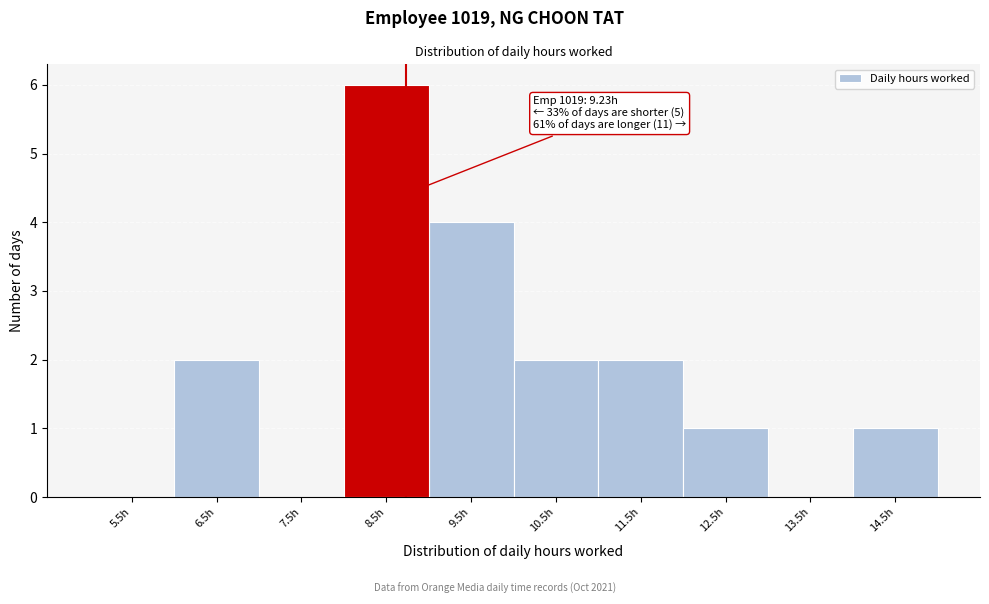

Reading left to right, transcribe all the data shown in this chart.

5.5h=0	6.5h=2	7.5h=0	8.5h=6	9.5h=4	10.5h=2	11.5h=2	12.5h=1	13.5h=0	14.5h=1